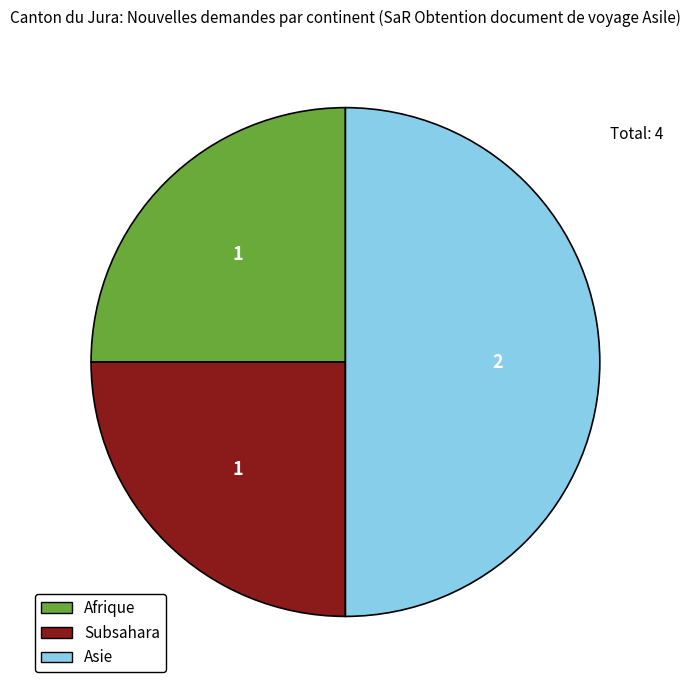

The Asie slice represents 50% of the pie. True or false?

True